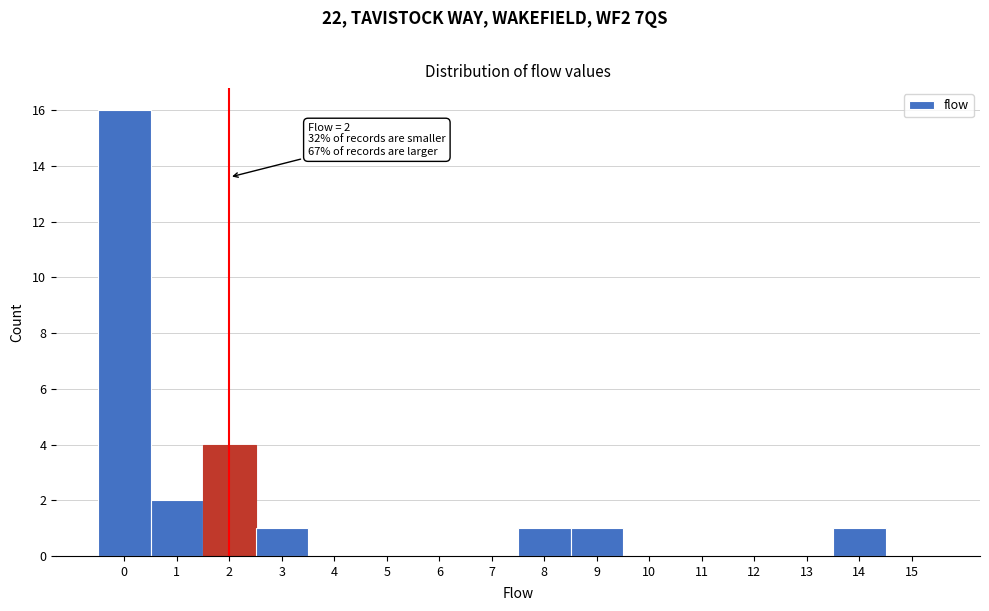

Over which range of the x-axis is the bar tallest?

-0.5 to 0.5